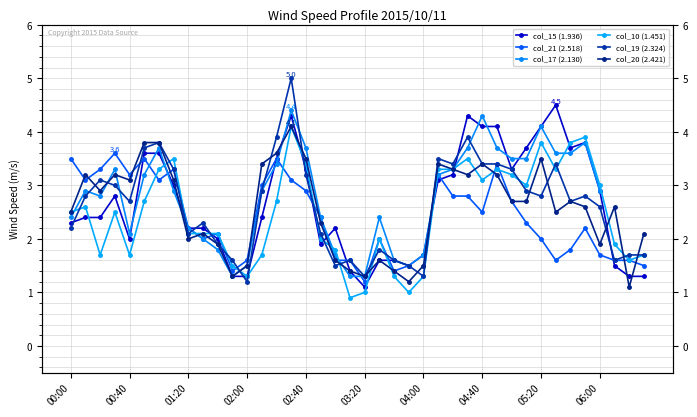

Where do col_19 (2.324) and col_17 (2.130) first cross each other?

00:40 and 01:20